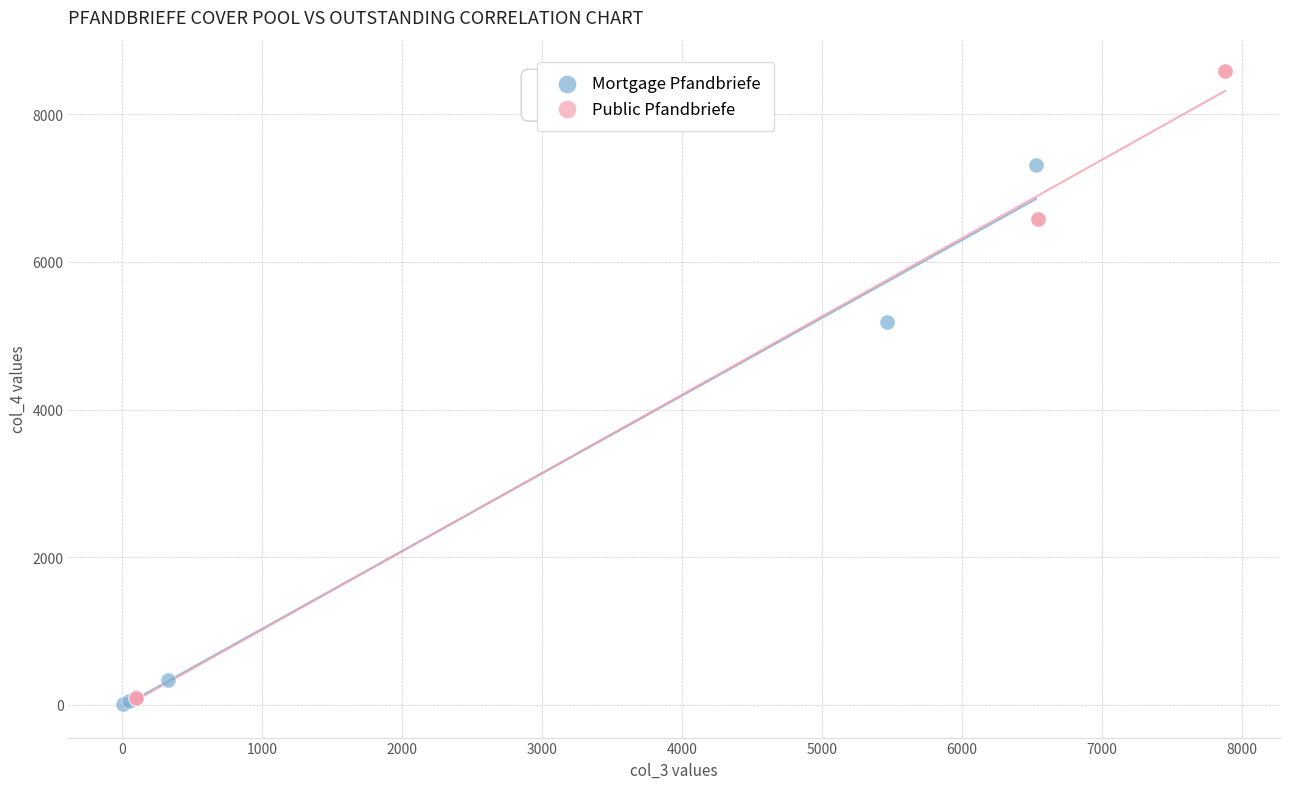

Which series has the widest spread of Y values?

Public Pfandbriefe